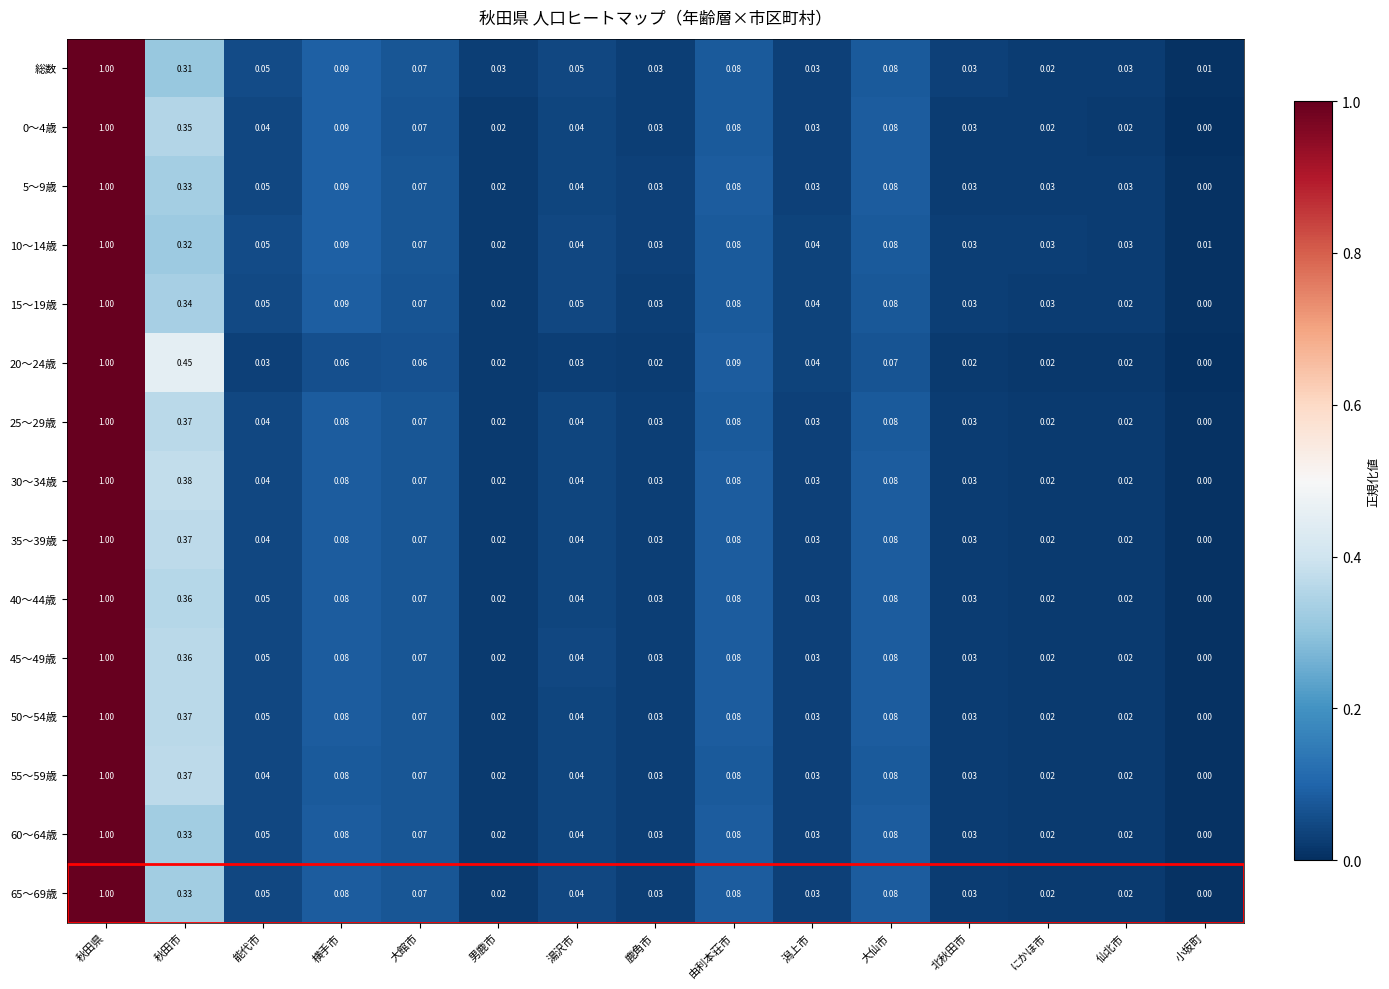

Which label corresponds to the smallest value in the chart?

小坂町